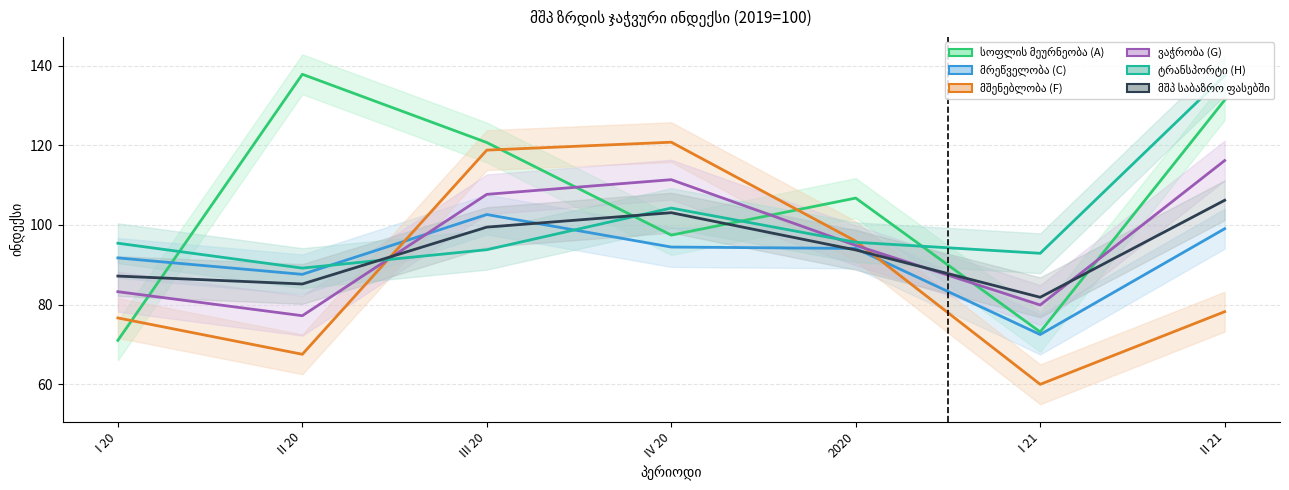

Reading left to right, transcribe all the data shown in this chart.

სოფლის მეურნეობა (A): 71.0	137.8	120.7	97.4	106.7	73.1	131.4
მრეწველობა (C): 91.7	87.6	102.6	94.4	94.1	72.5	99.0
მშენებლობა (F): 76.6	67.5	118.8	120.8	95.9	60.0	78.2
ვაჭრობა (G): 83.2	77.2	107.7	111.4	94.9	79.9	116.2
ტრანსპორტი (H): 95.4	89.2	93.8	104.2	95.6	92.9	137.5
მშპ საბაზრო ფასებში: 87.2	85.2	99.4	103.1	93.7	81.8	106.2